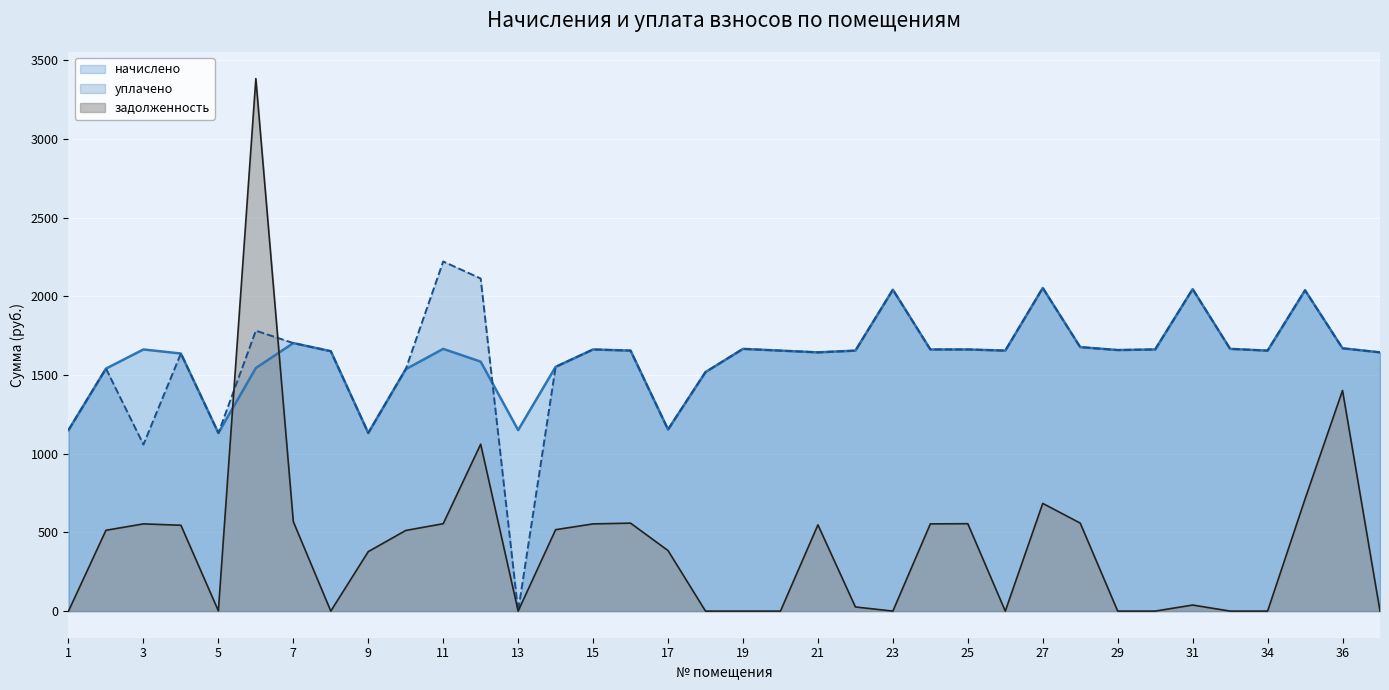

True or false: уплачено and задолженность intersect in this chart.

True